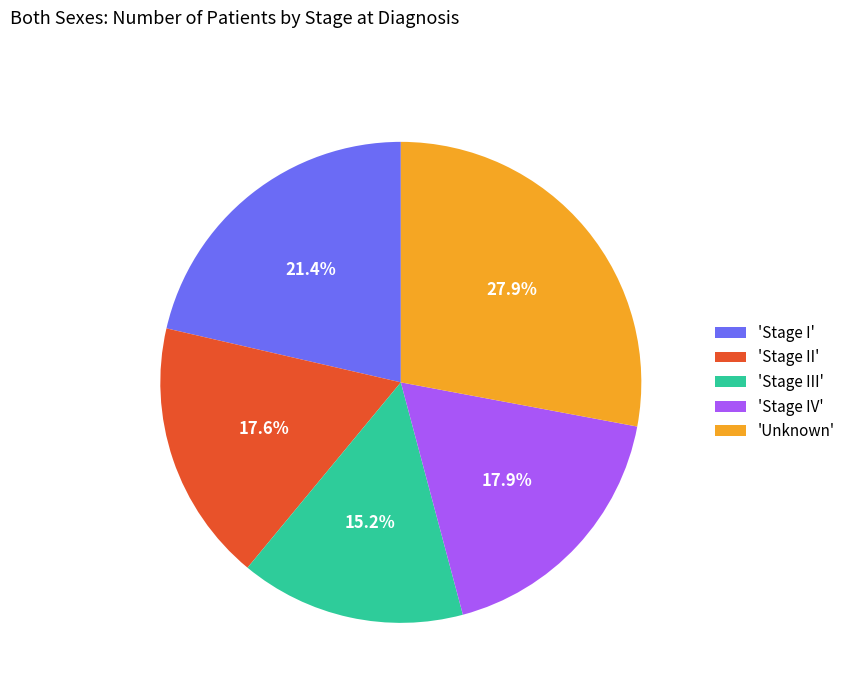

What is the ratio of the value at 'Stage II' to the value at 'Stage III'?

1.2